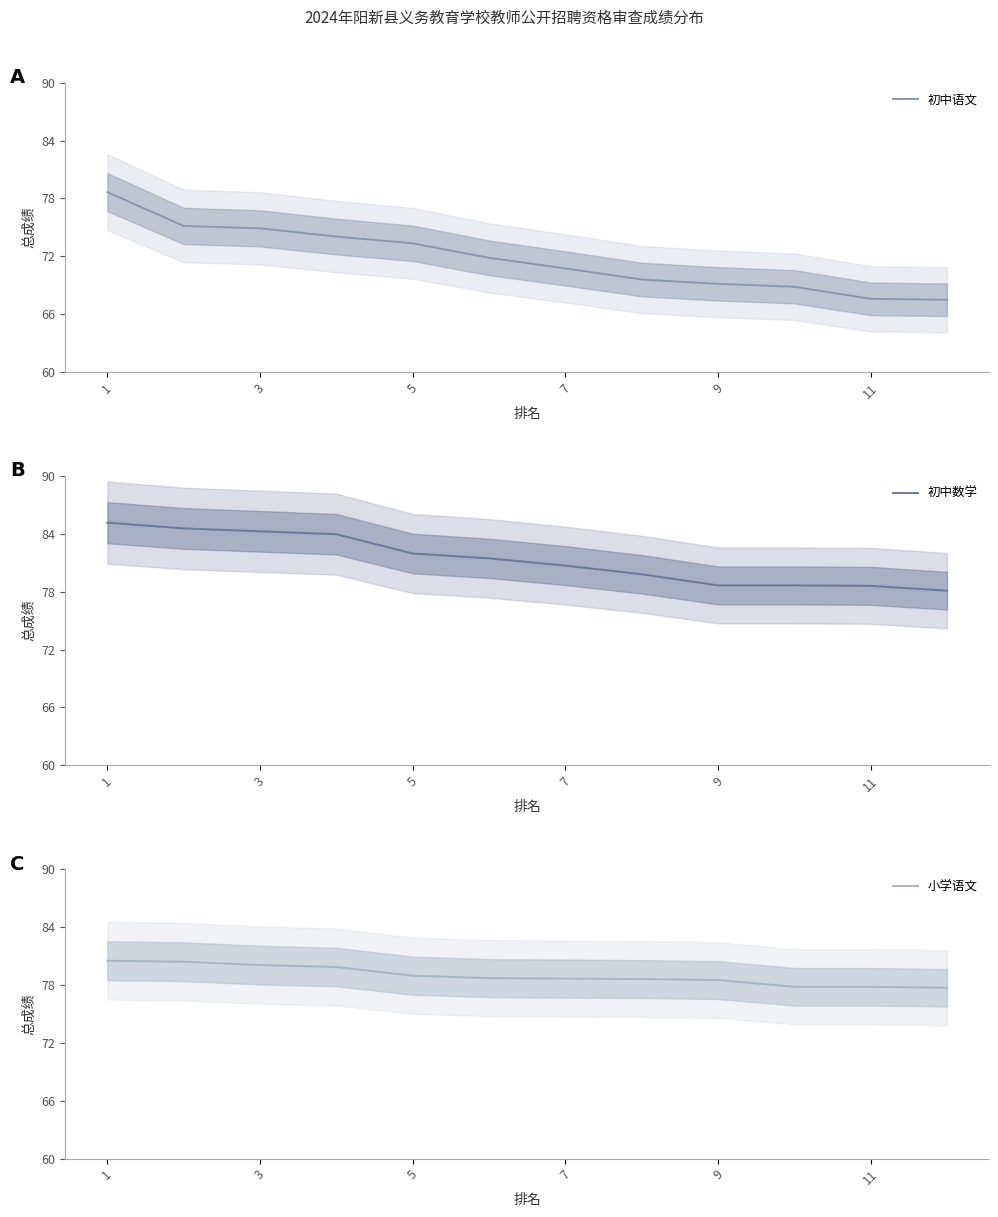

Where is 初中语文 nearest to the value 73?

5